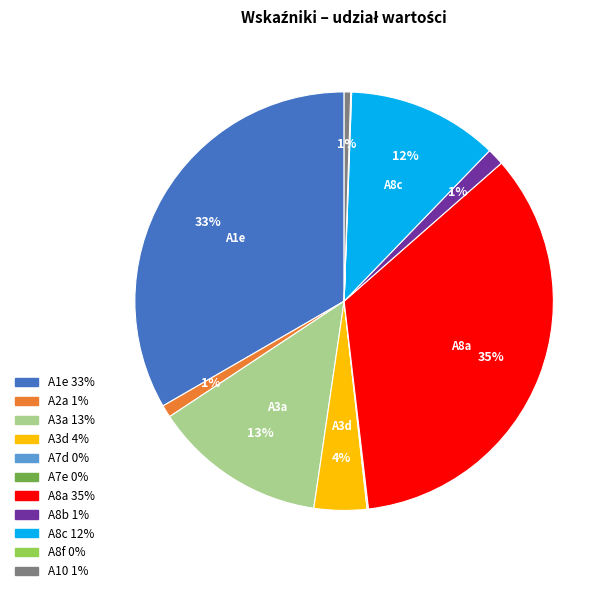

What percentage is the A2a slice, to the nearest percent?

1%